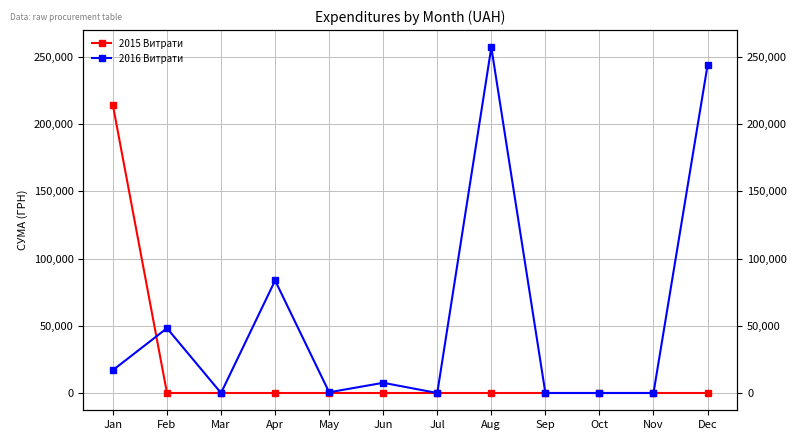

How many lines are shown in the chart?

2